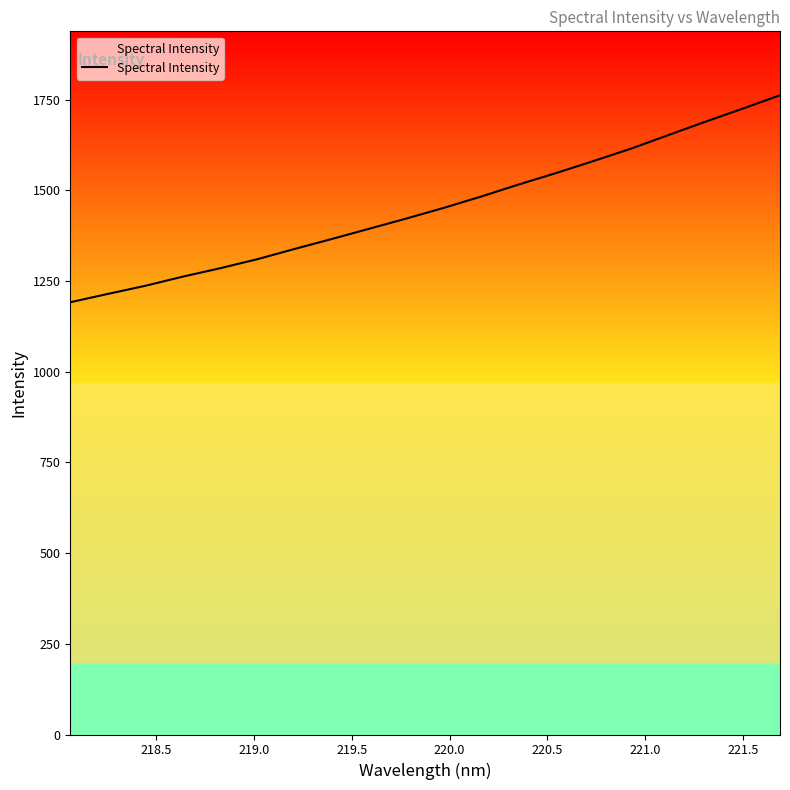

What is the greatest value displayed?

1762.0